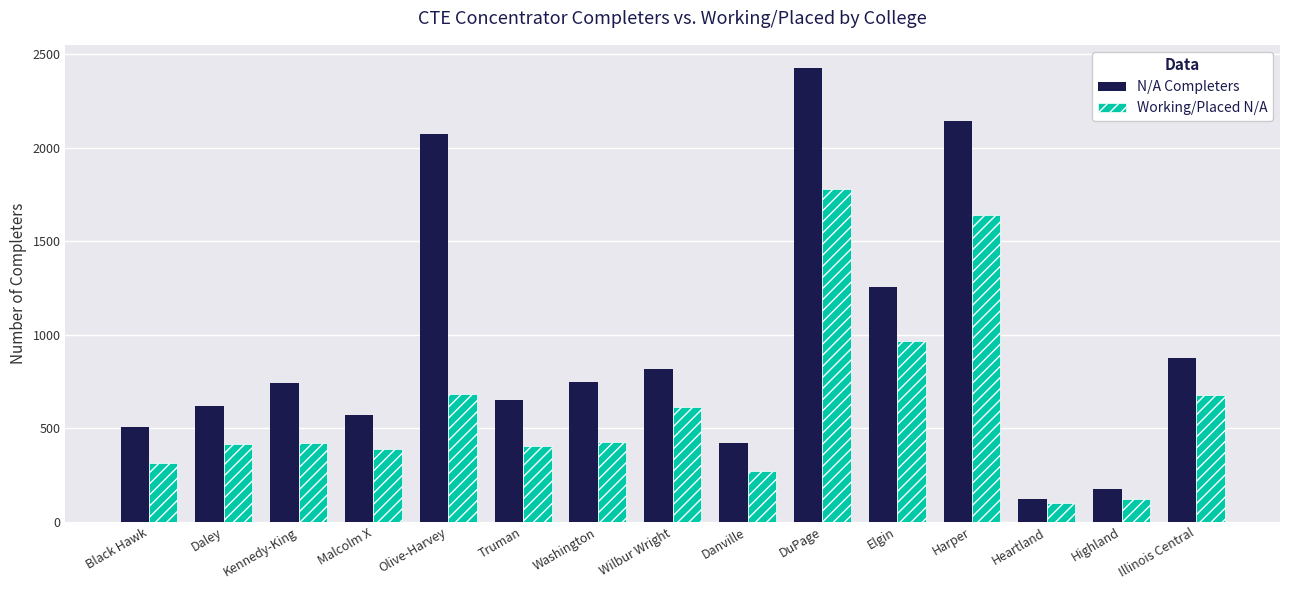

What is the difference between the maximum and minimum values in the Working/Placed N/A series?

1679